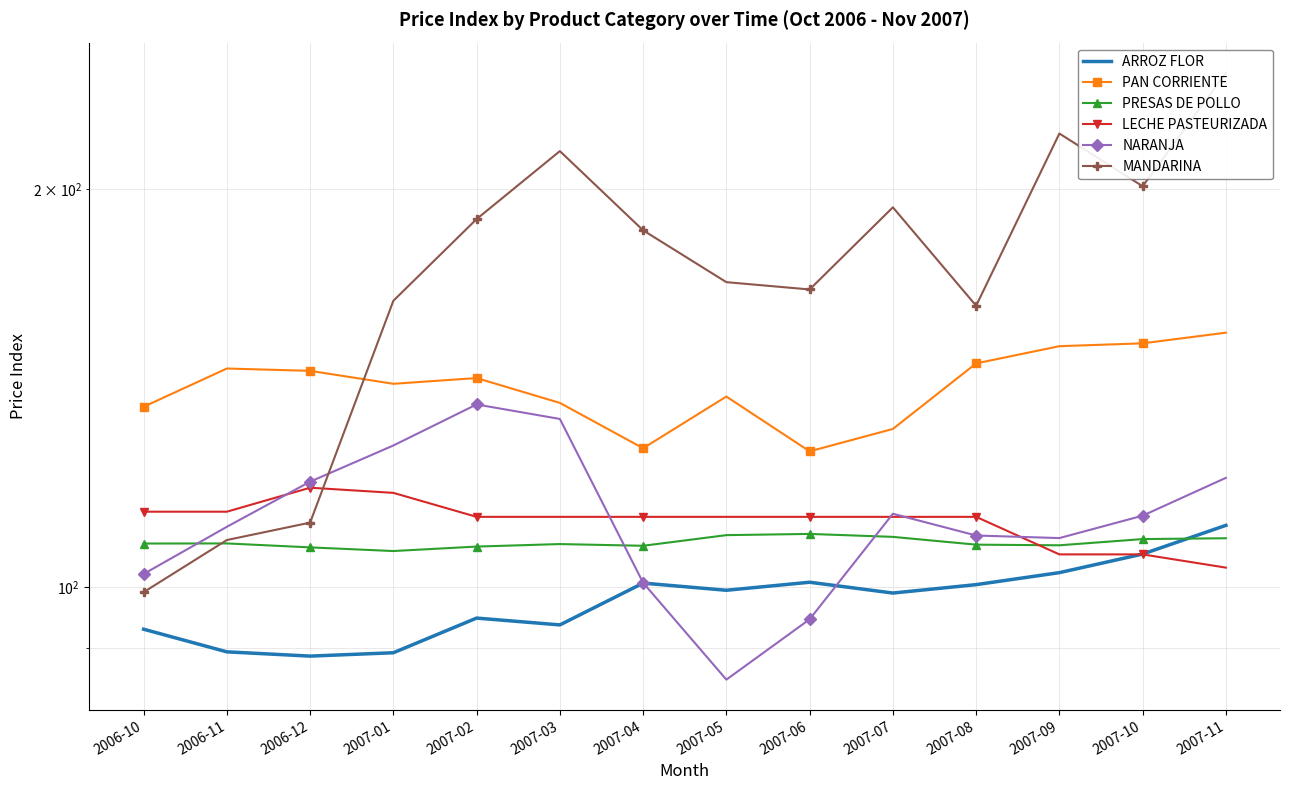

After their last crossing, which series has the higher values: LECHE PASTEURIZADA or NARANJA?

NARANJA